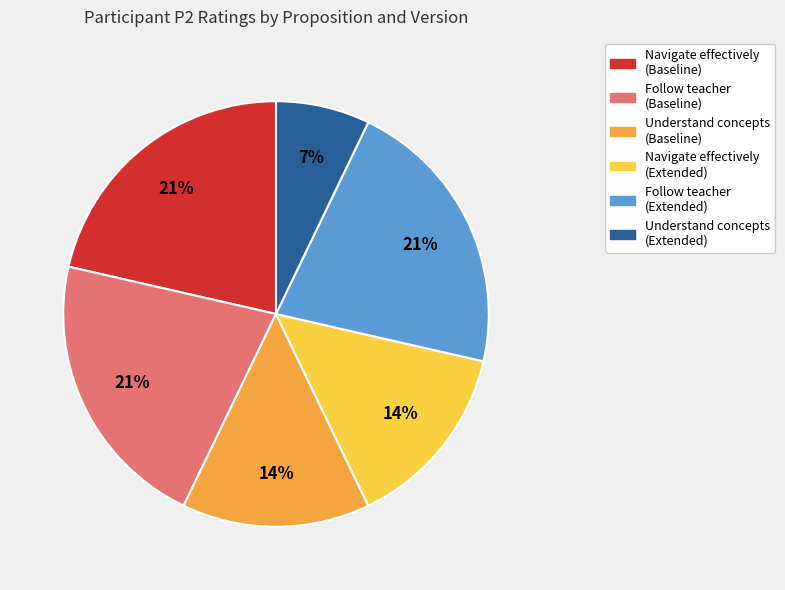

Is there a majority slice in this chart?

No